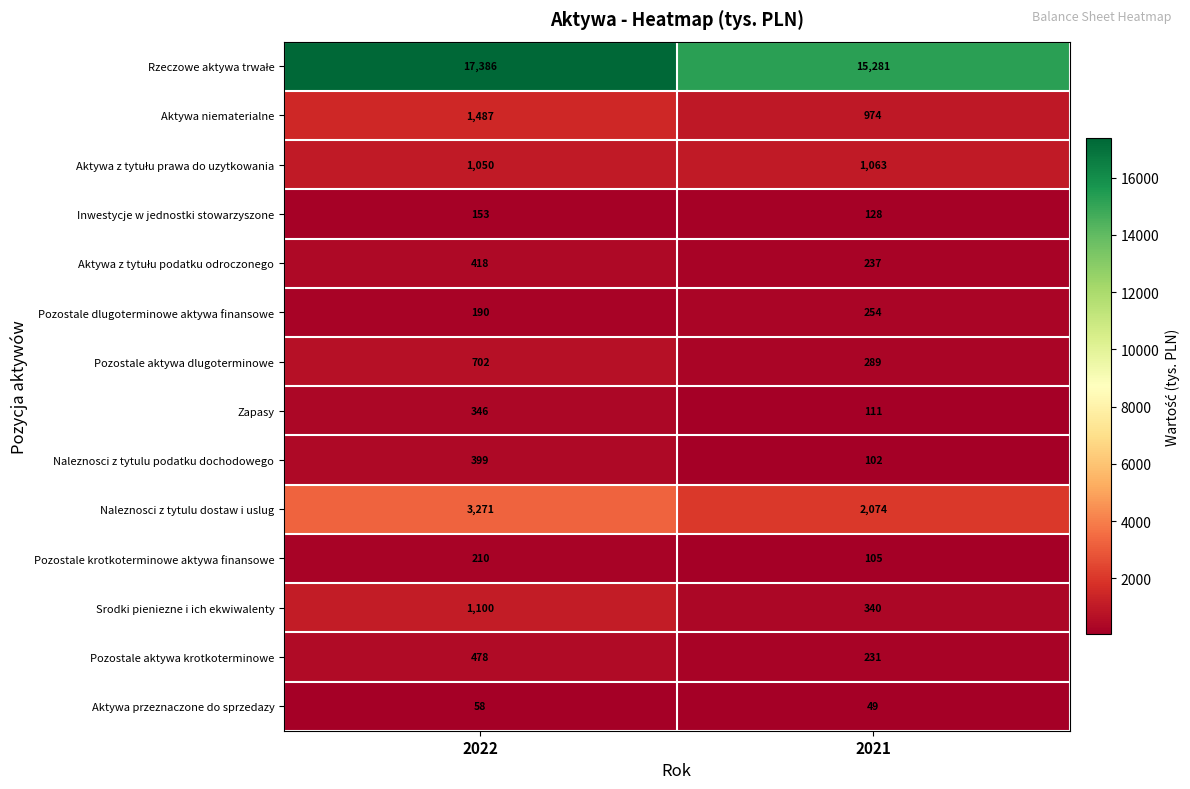

How many series are shown in this chart?

14